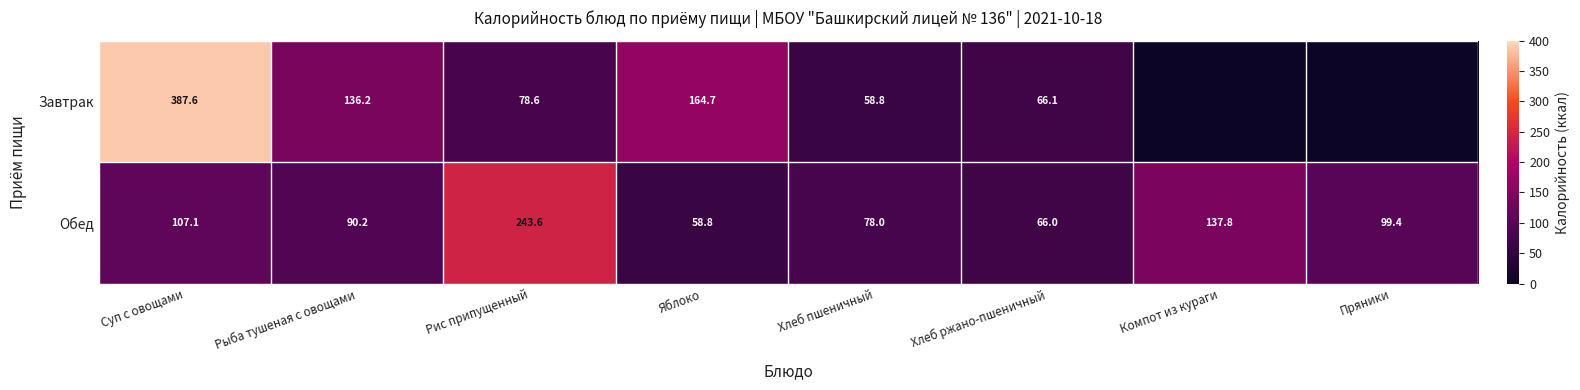

What is the total value across all series at Рис припущенный?

322.2